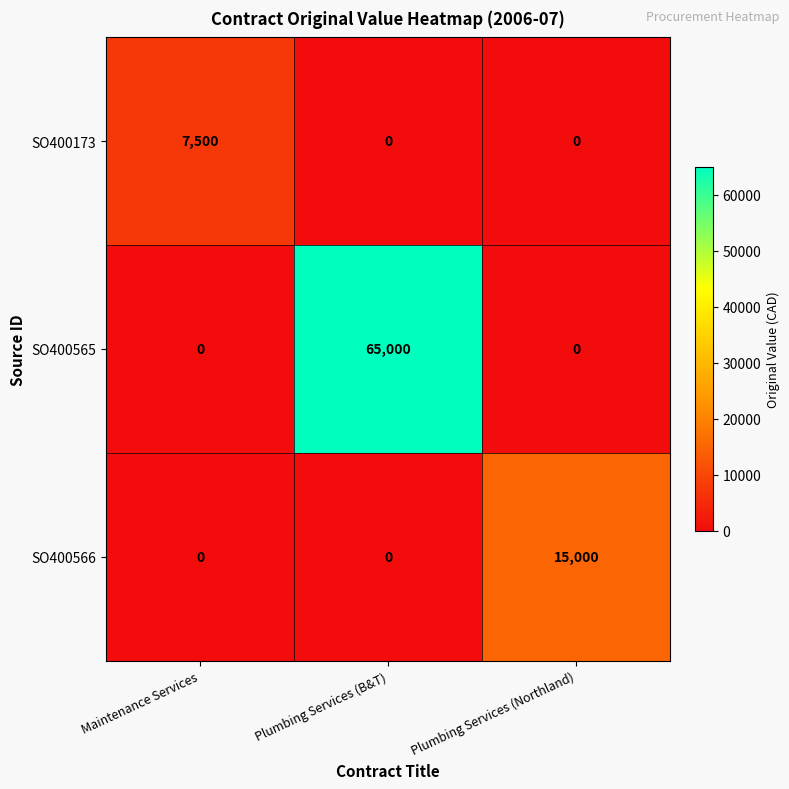

What is the average value of the SO400173 series?

2500